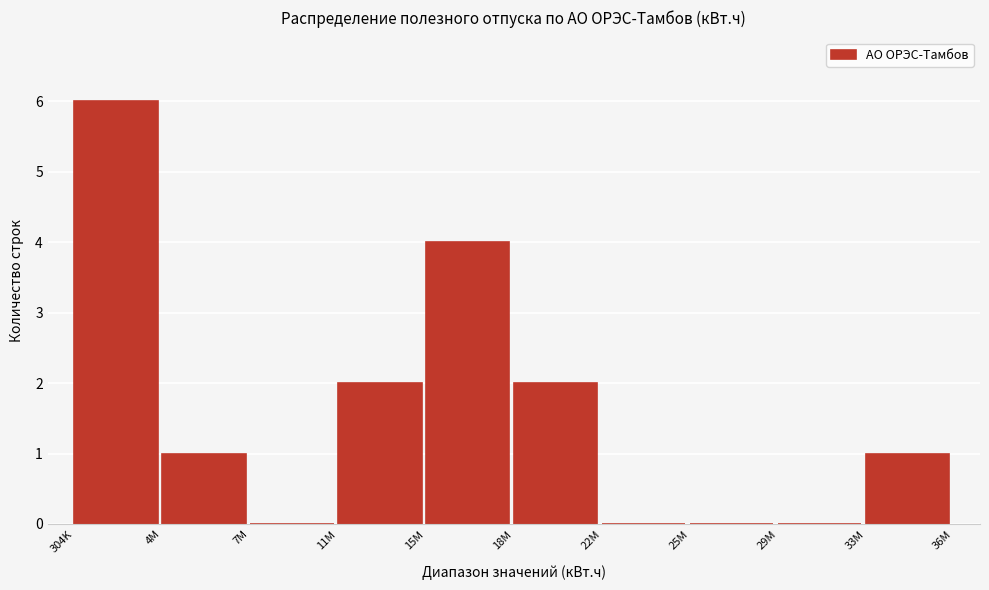

Reading right to left, list all the values displayed in this chart.

33M=1	29M=0	25M=0	22M=0	18M=2	15M=4	11M=2	7M=0	4M=1	304K=6